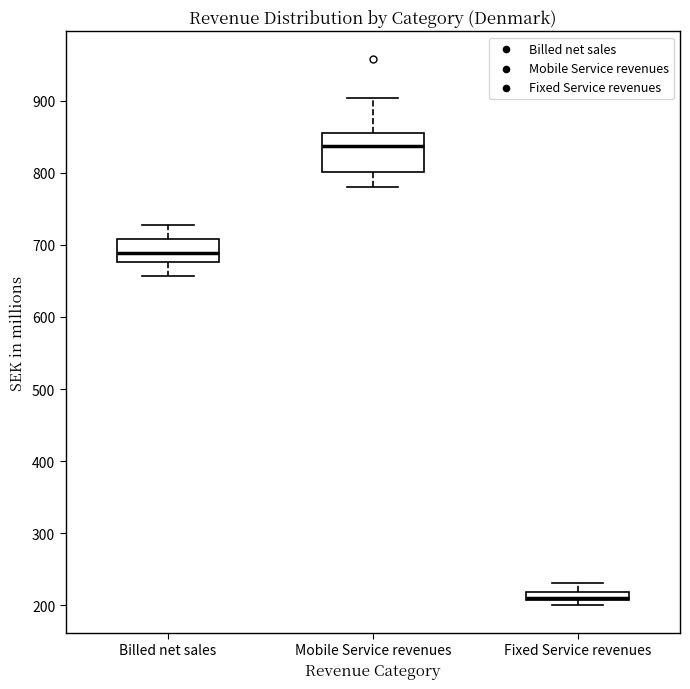

Which box's median line is the highest?

Mobile Service revenues